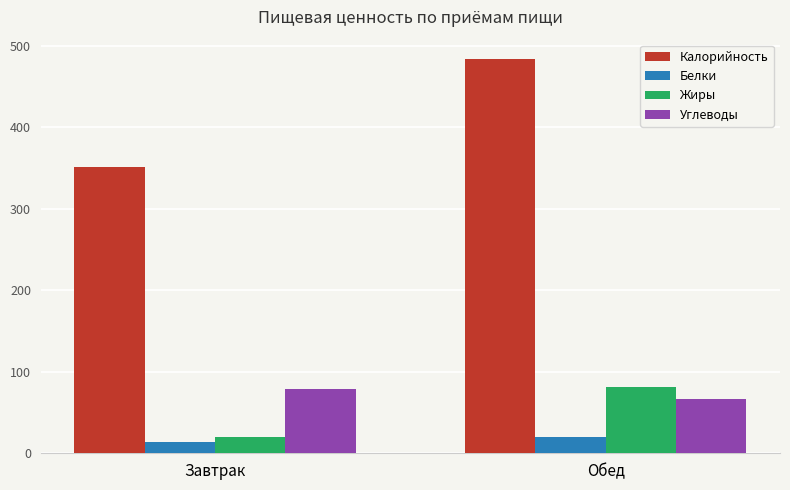

Reading right to left, list all the values displayed in this chart.

Калорийность: Обед=483.2	Завтрак=351.1
Белки: Обед=20.0	Завтрак=14.1
Жиры: Обед=80.8	Завтрак=19.6
Углеводы: Обед=66.1	Завтрак=78.8